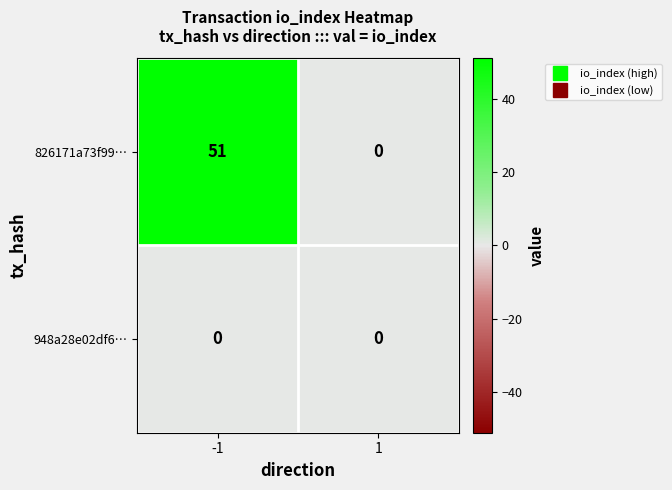

Which series has the largest range (max minus min)?

826171a73f99…